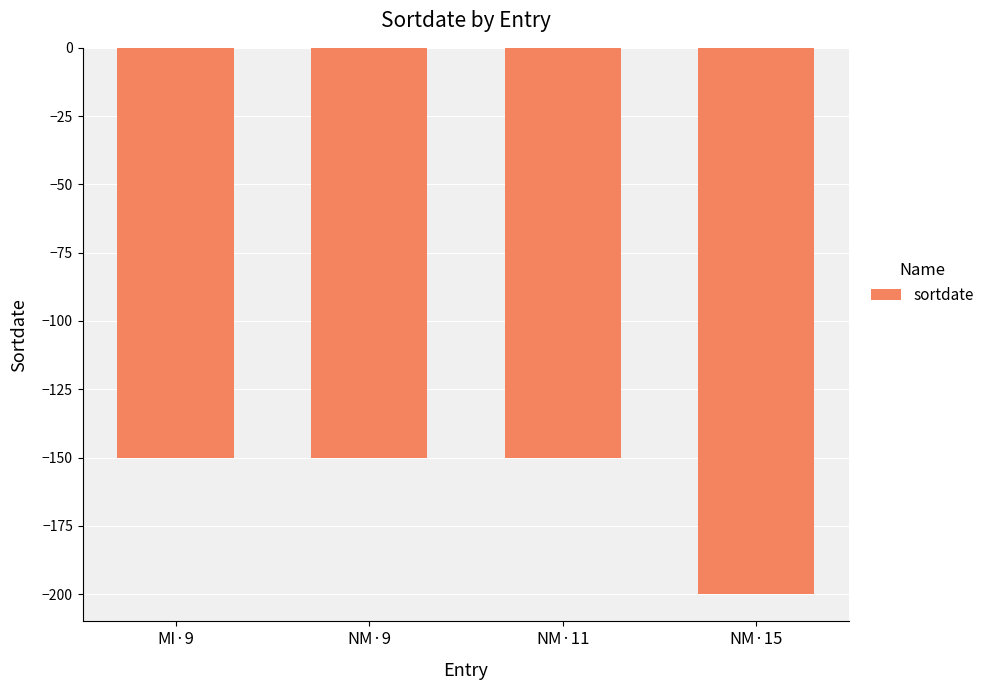

Is it true that the value at NM·15 is -46?

False